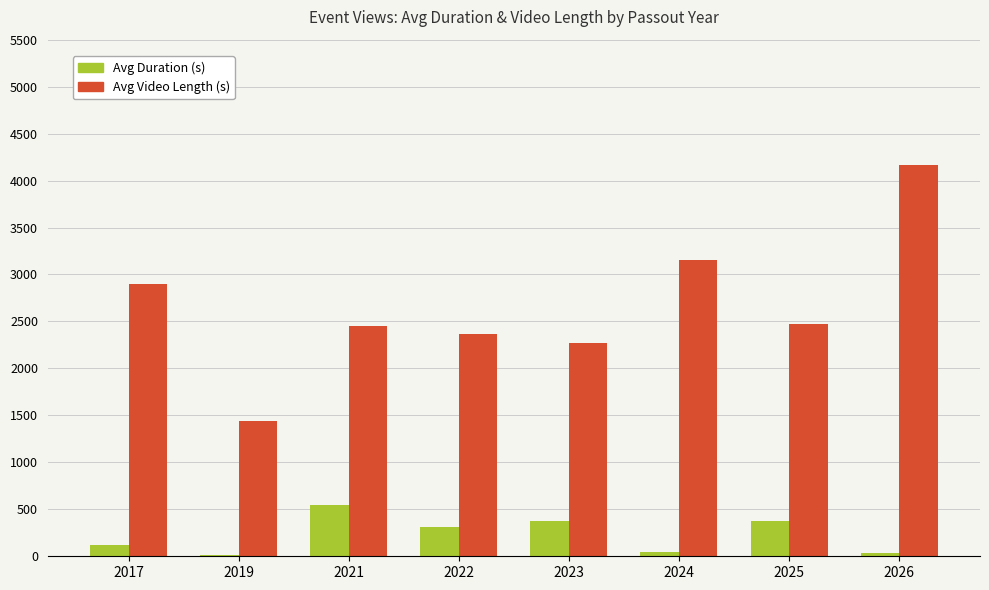

Which series changed the most between 2019 and 2025?

Avg Video Length (s)